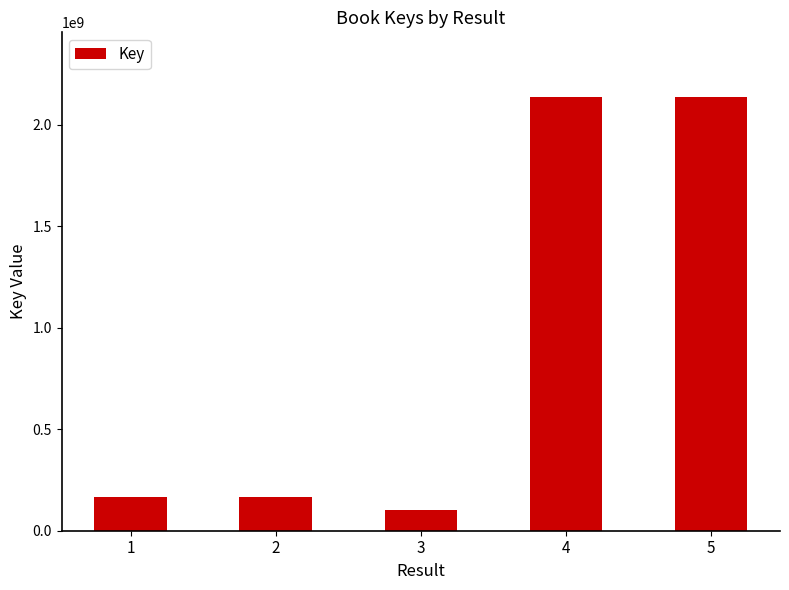

Which has a higher value, 5 or 1?

5